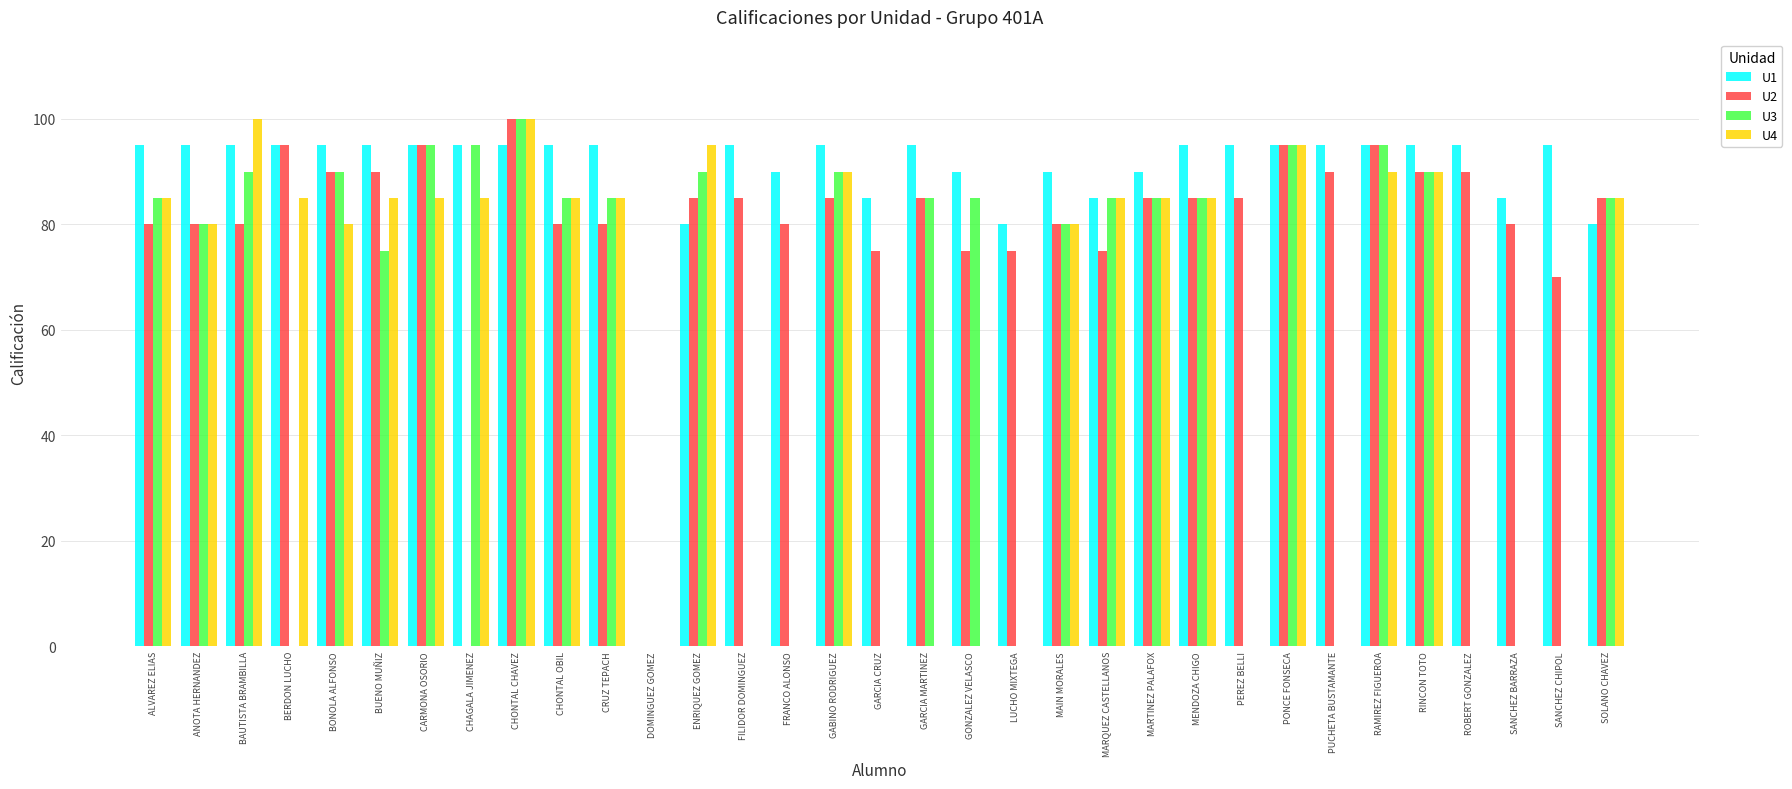

What is the difference between the U1 values at FRANCO ALONSO and GABINO RODRIGUEZ?

5